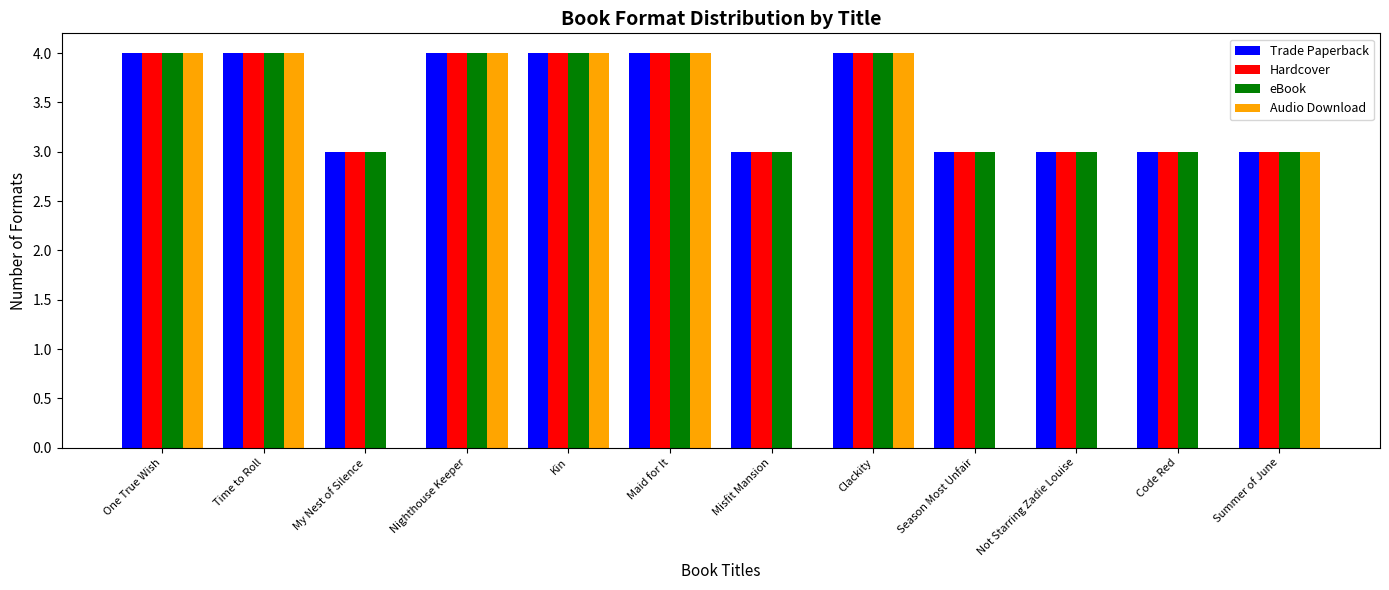

What is the sum of all Hardcover values?

42